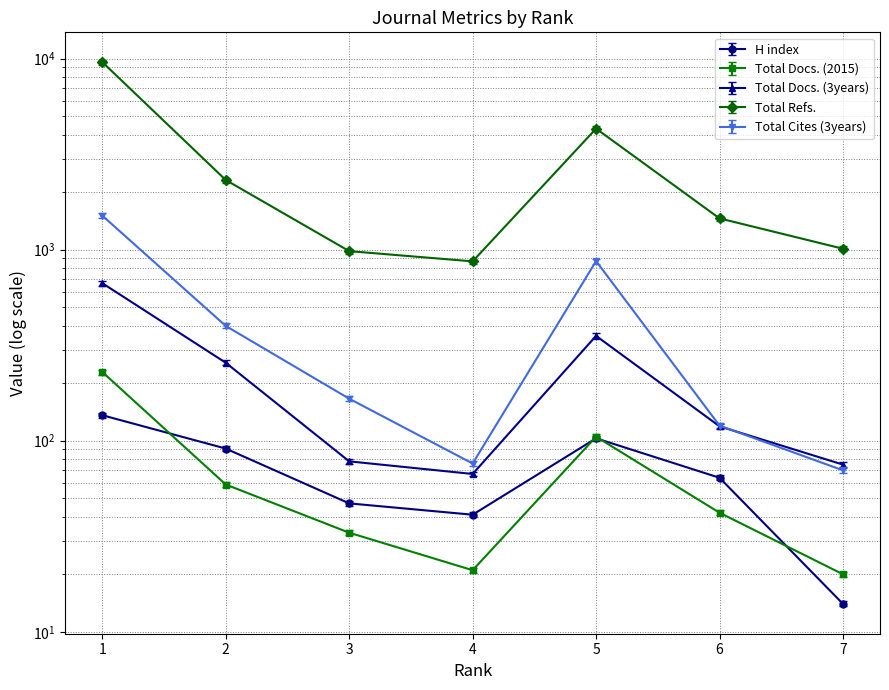

At which label does Total Docs. (3years) reach its peak?

1